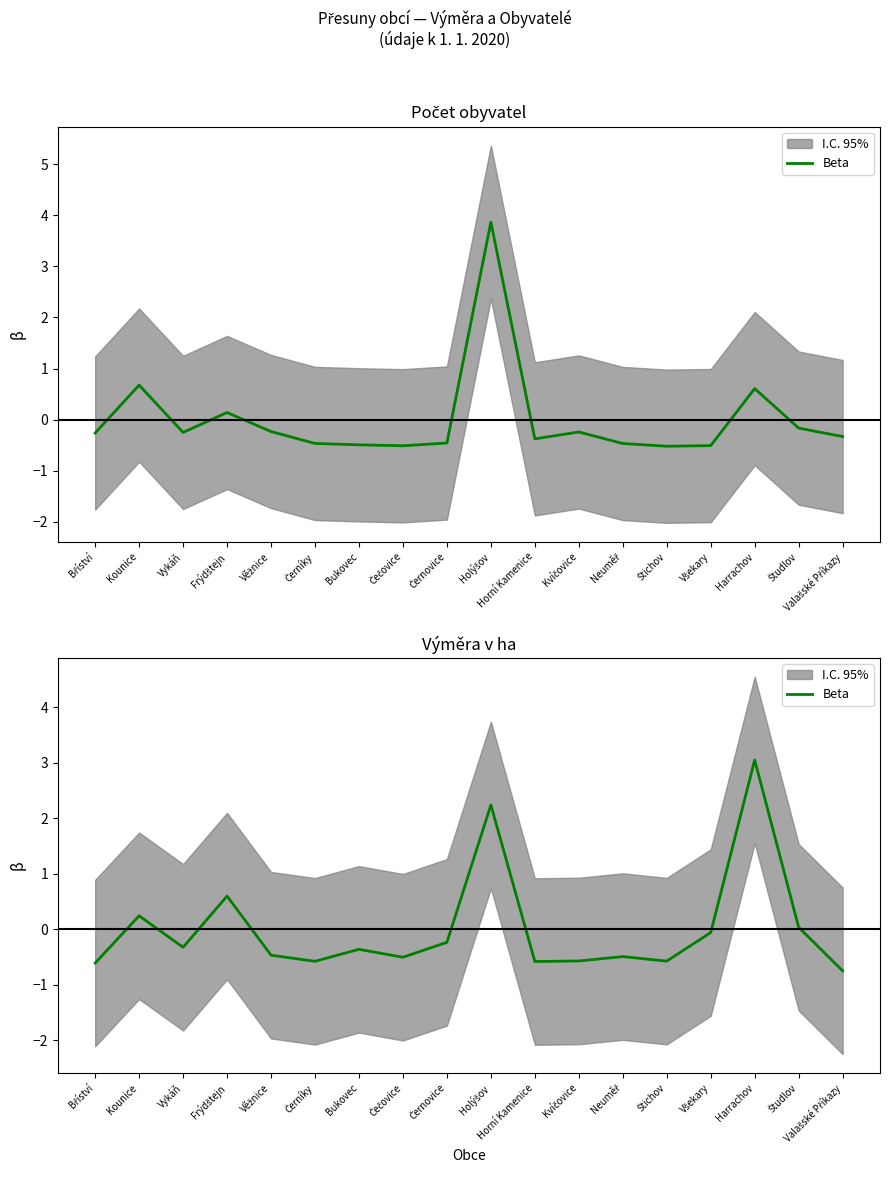

Rank the categories by value from lowest to highest.

Valašské Příkazy, Bříství, Horní Kamenice, Černíky, Štichov, Kvíčovice, Čečovice, Neuměř, Věžnice, Bukovec, Vykáň, Černovice, Všekary, Študlov, Kounice, Frýdštejn, Holýšov, Harrachov